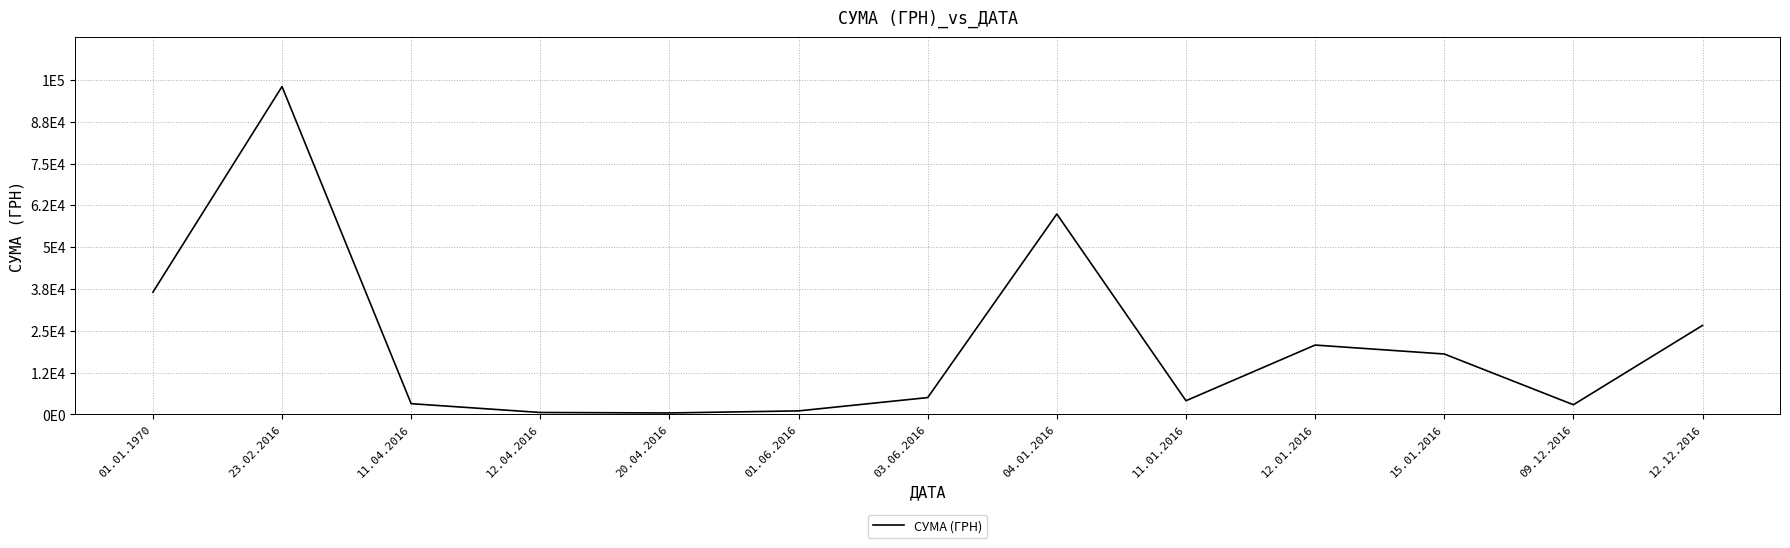

What is the ratio of the value at 12.04.2016 to the value at 11.04.2016?

0.2